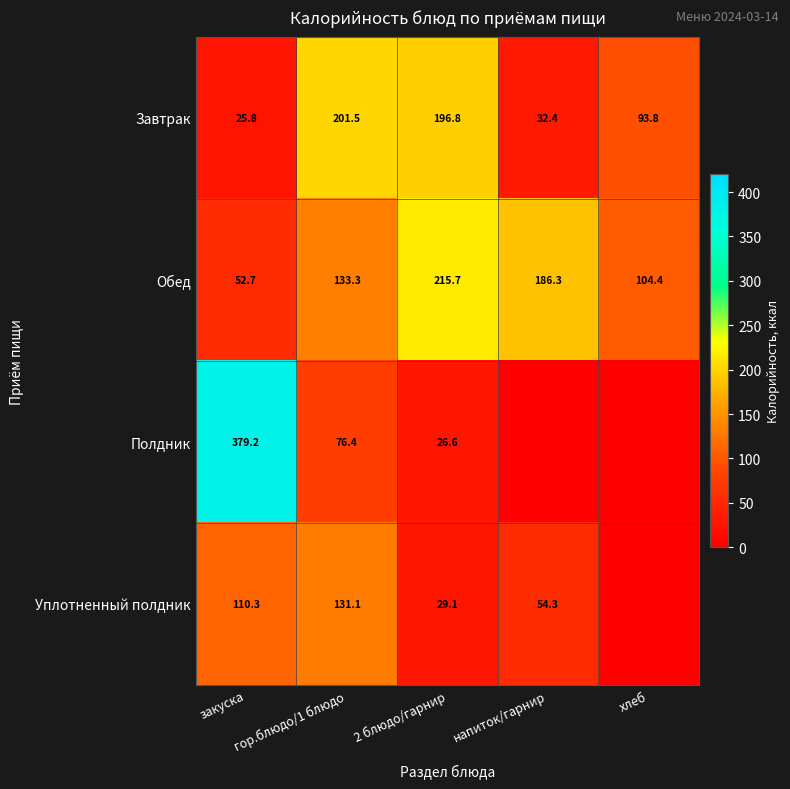

The value of Обед at 2 блюдо/гарнир is 215.7. True or false?

True